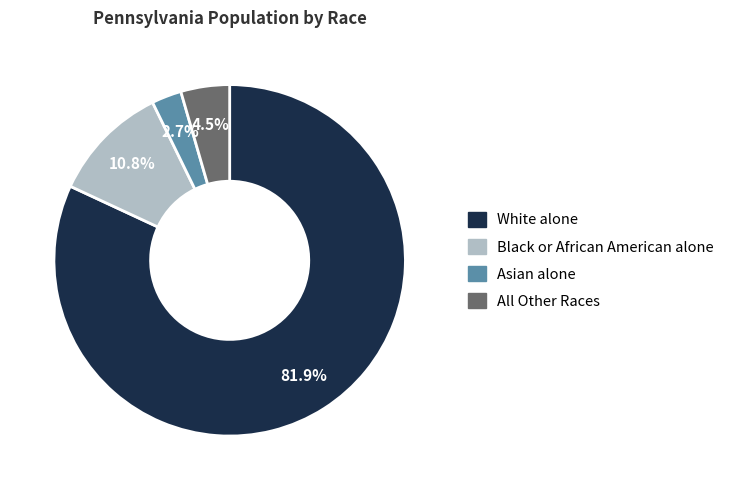

How many segments does this pie chart have?

4